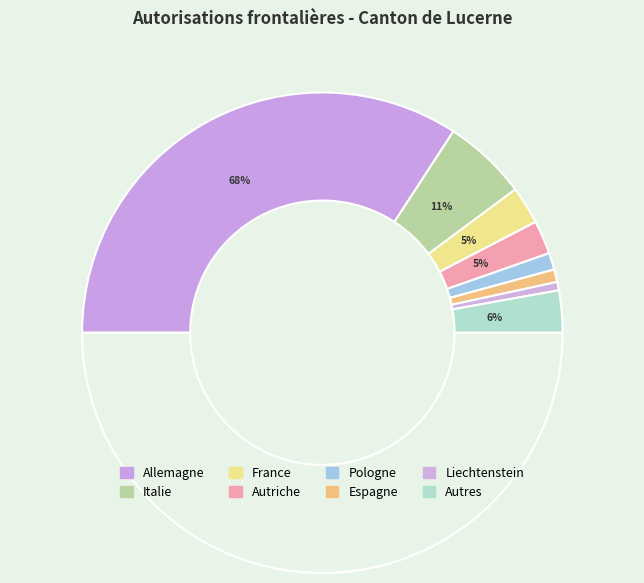

To the nearest percent, what percentage of the pie is Italie?

11%